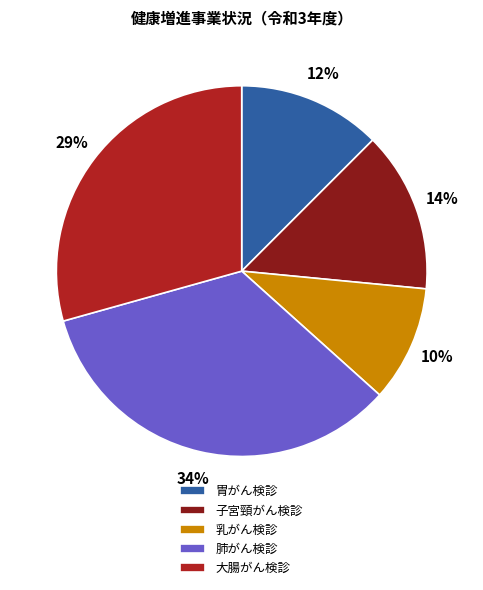

What percentage is the 大腸がん検診 slice, to the nearest percent?

29%